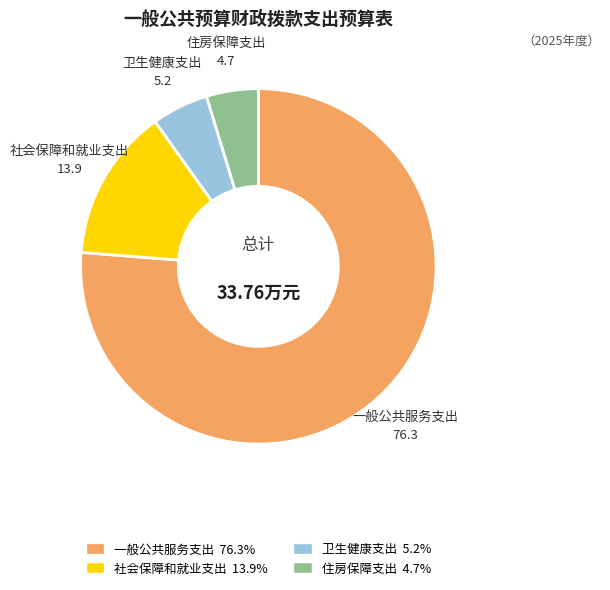

Combined, do 卫生健康支出 and 社会保障和就业支出 account for over 50%?

No